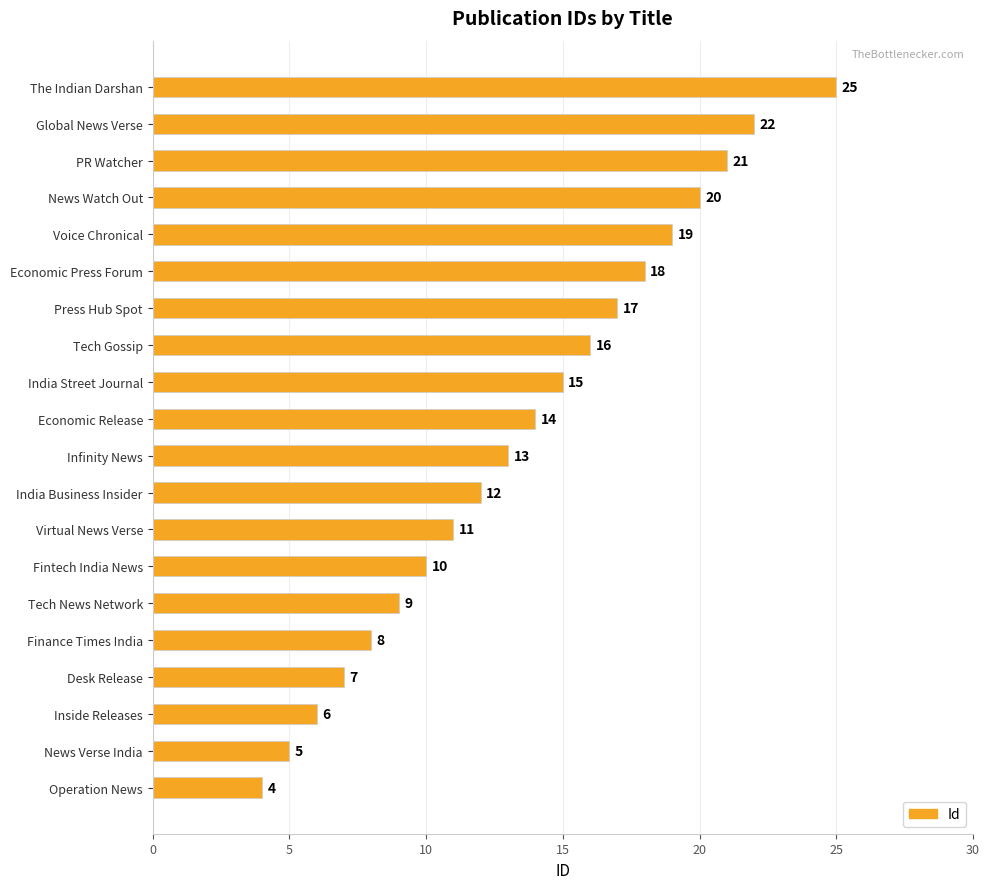

The chart shows a value of 25 at The Indian Darshan. True or false?

True